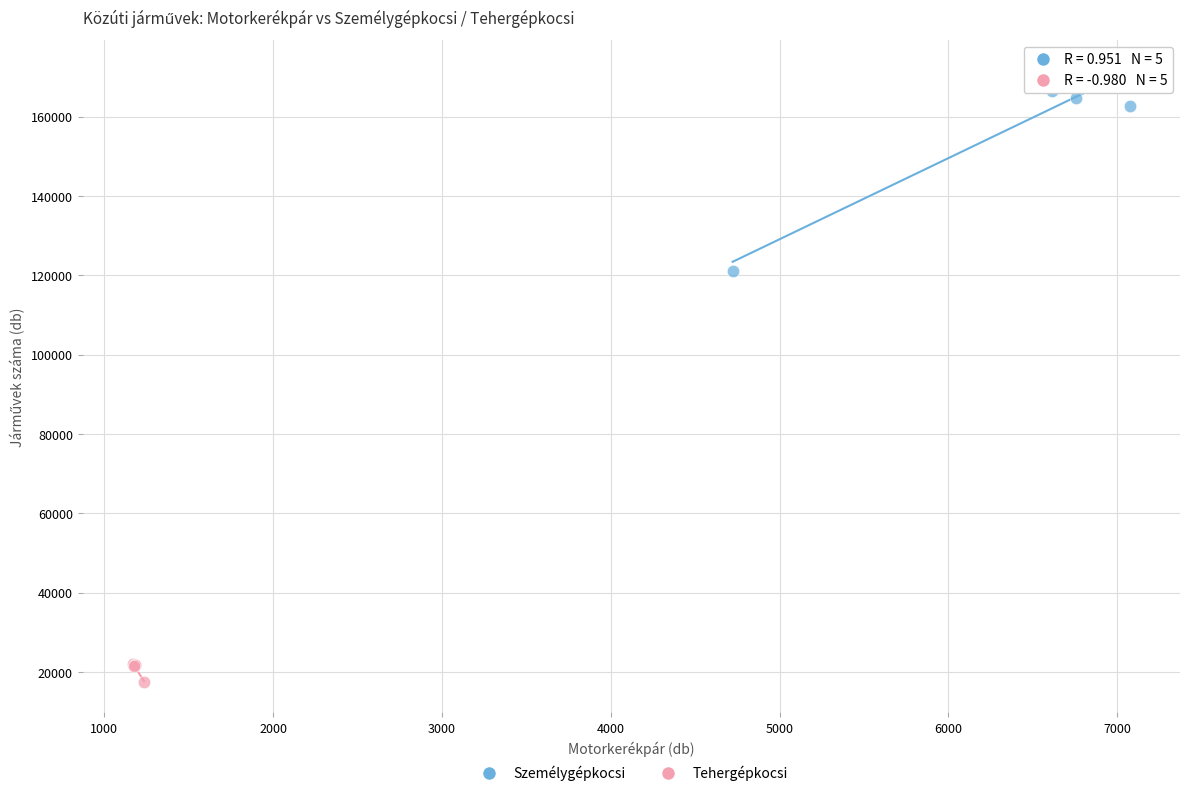

What are all the series names shown in the legend?

Személygépkocsi, Tehergépkocsi